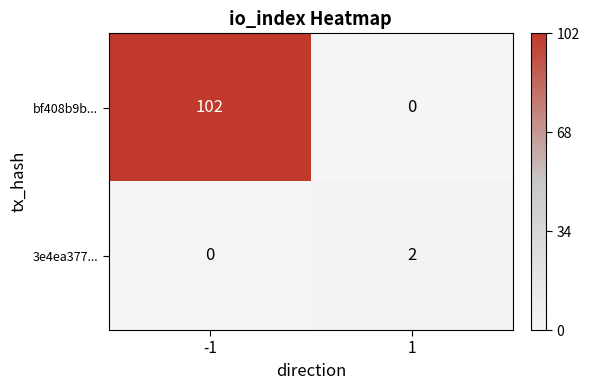

List the series in order of their overall mean, highest first.

bf408b9b..., 3e4ea377...